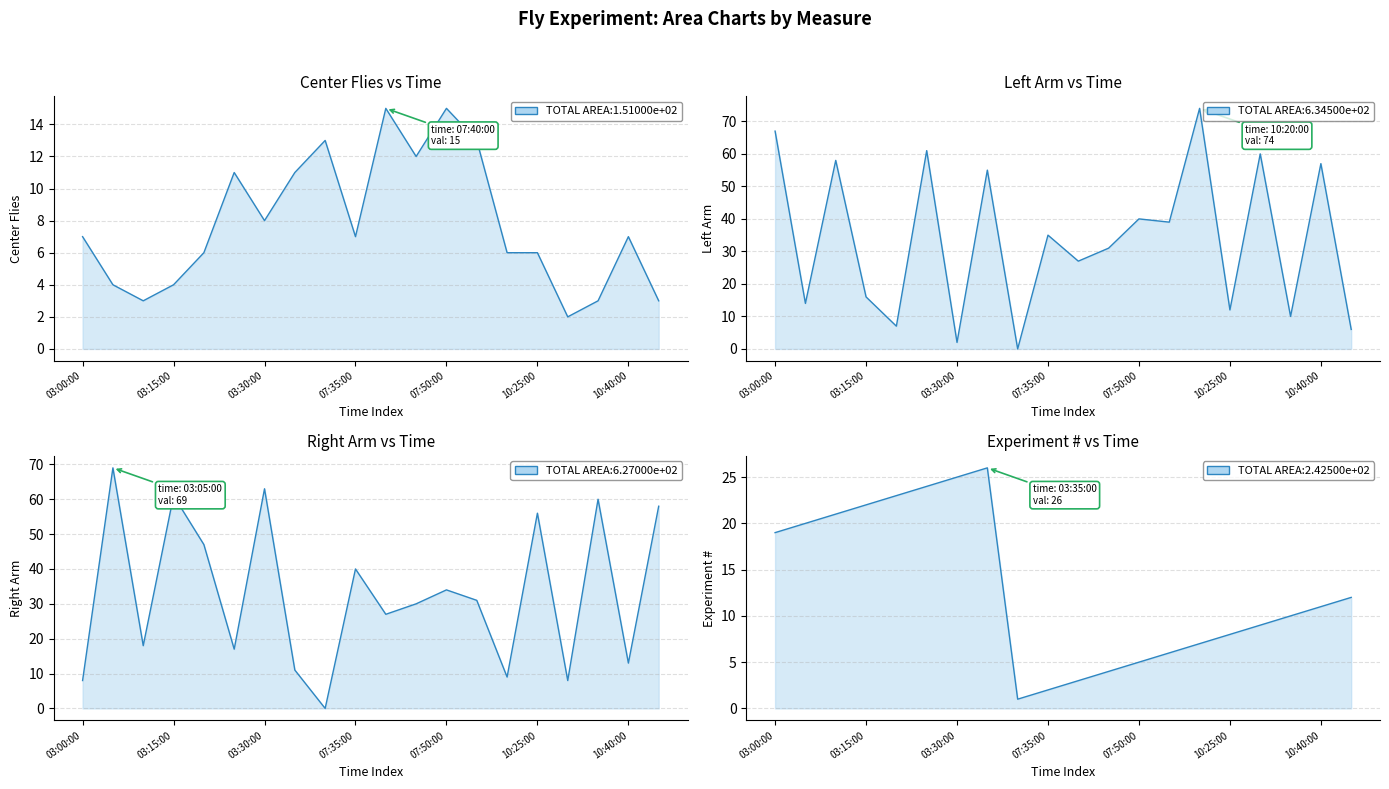

Is it true that Center Flies equals 13 at 07:55:00?

True